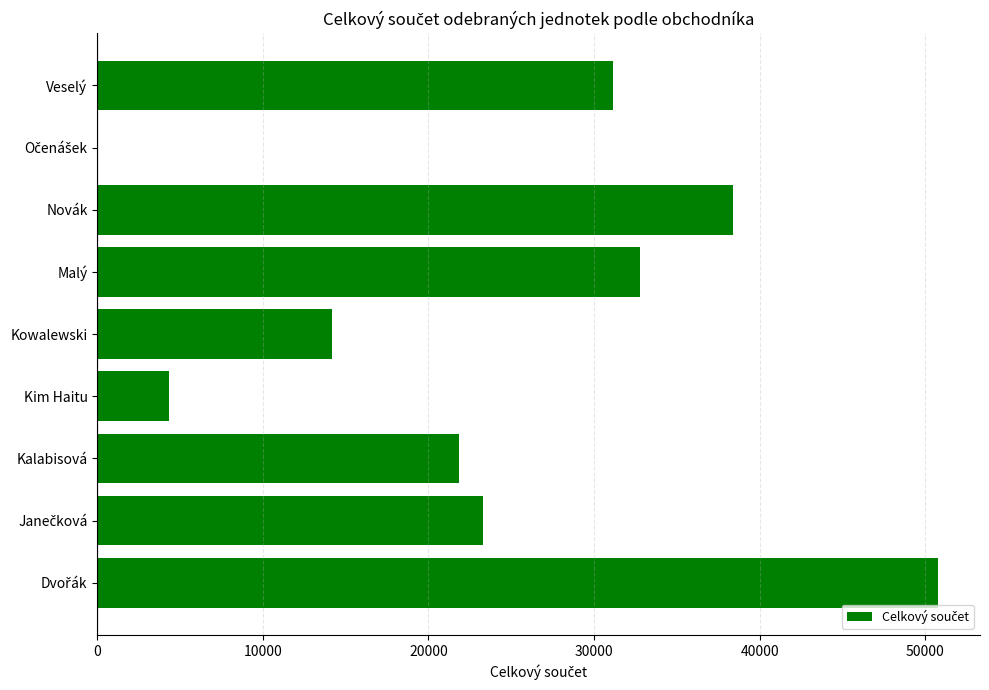

What is the sum of all values?

216708